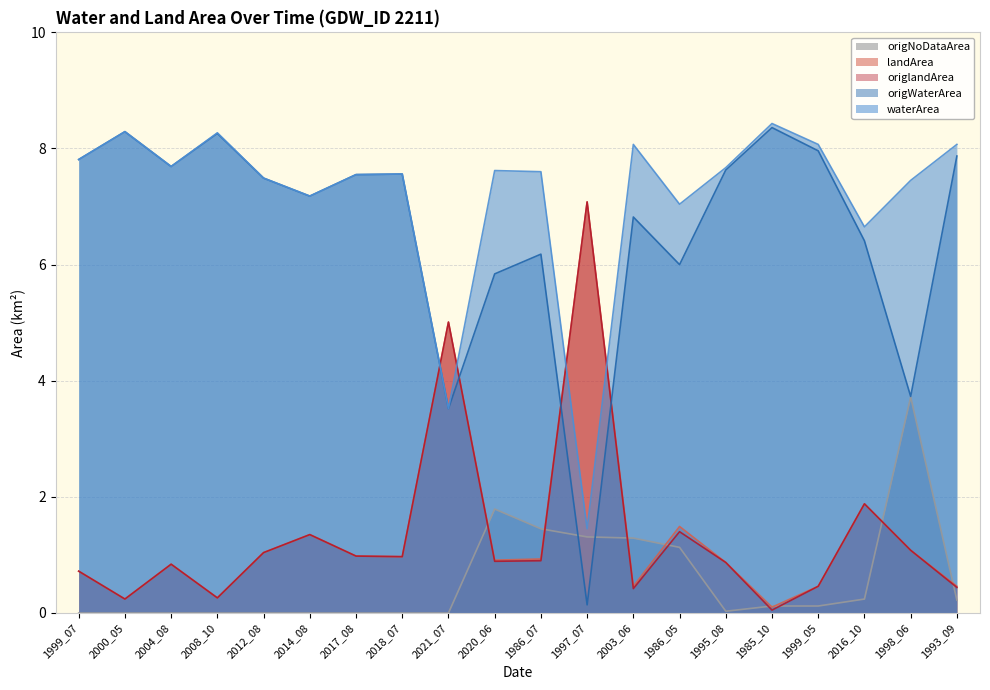

What is the greatest value displayed?

8.4